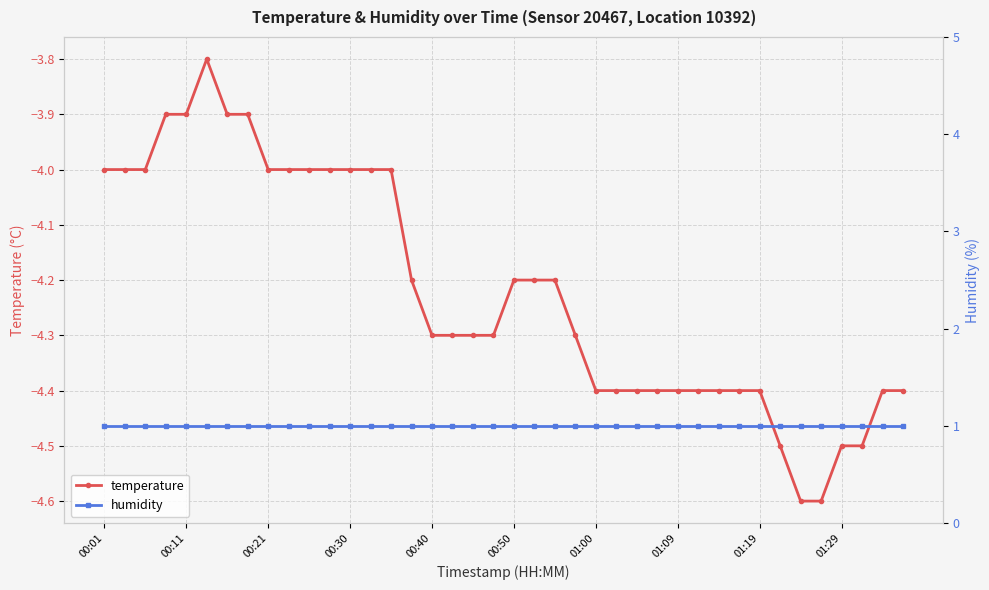

Reading right to left, what are all the values shown in this chart?

temperature: -4.4	-4.4	-4.5	-4.5	-4.6	-4.6	-4.5	-4.4	-4.4	-4.4	-4.4	-4.4	-4.4	-4.4	-4.4	-4.4	-4.3	-4.2	-4.2	-4.2	-4.3	-4.3	-4.3	-4.3	-4.2	-4.0	-4.0	-4.0	-4.0	-4.0	-4.0	-4.0	-3.9	-3.9	-3.8	-3.9	-3.9	-4.0	-4.0	-4.0
humidity: 1.0	1.0	1.0	1.0	1.0	1.0	1.0	1.0	1.0	1.0	1.0	1.0	1.0	1.0	1.0	1.0	1.0	1.0	1.0	1.0	1.0	1.0	1.0	1.0	1.0	1.0	1.0	1.0	1.0	1.0	1.0	1.0	1.0	1.0	1.0	1.0	1.0	1.0	1.0	1.0